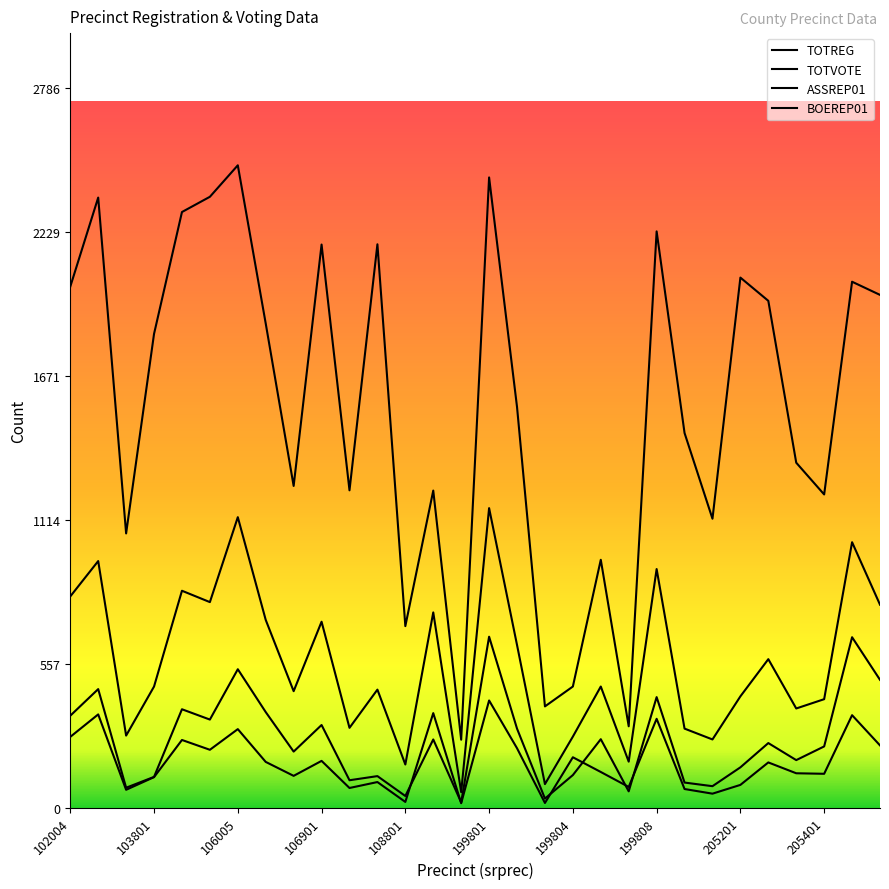

List the labels in order of TOTREG value, smallest first.

199537, 199807, 199803, 199804, 108801, 199805, 103003, 205106, 205401, 199307, 106910, 106801, 205305, 205105, 199802, 103801, 106010, 205302, 205501, 102004, 205406, 205201, 106901, 108005, 199808, 106002, 102801, 106003, 199801, 106005